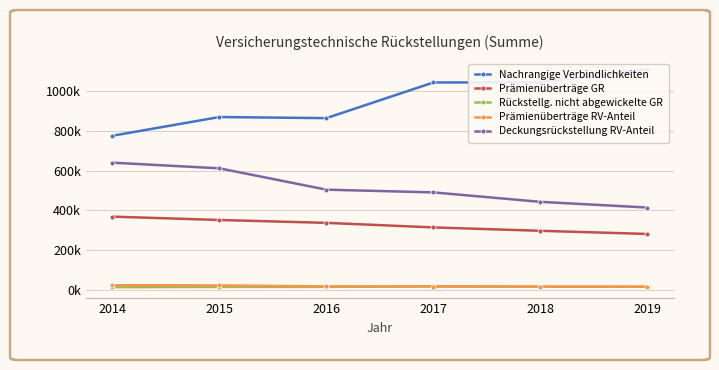

What is the difference between the maximum and minimum values in the Prämienüberträge RV-Anteil series?

7715